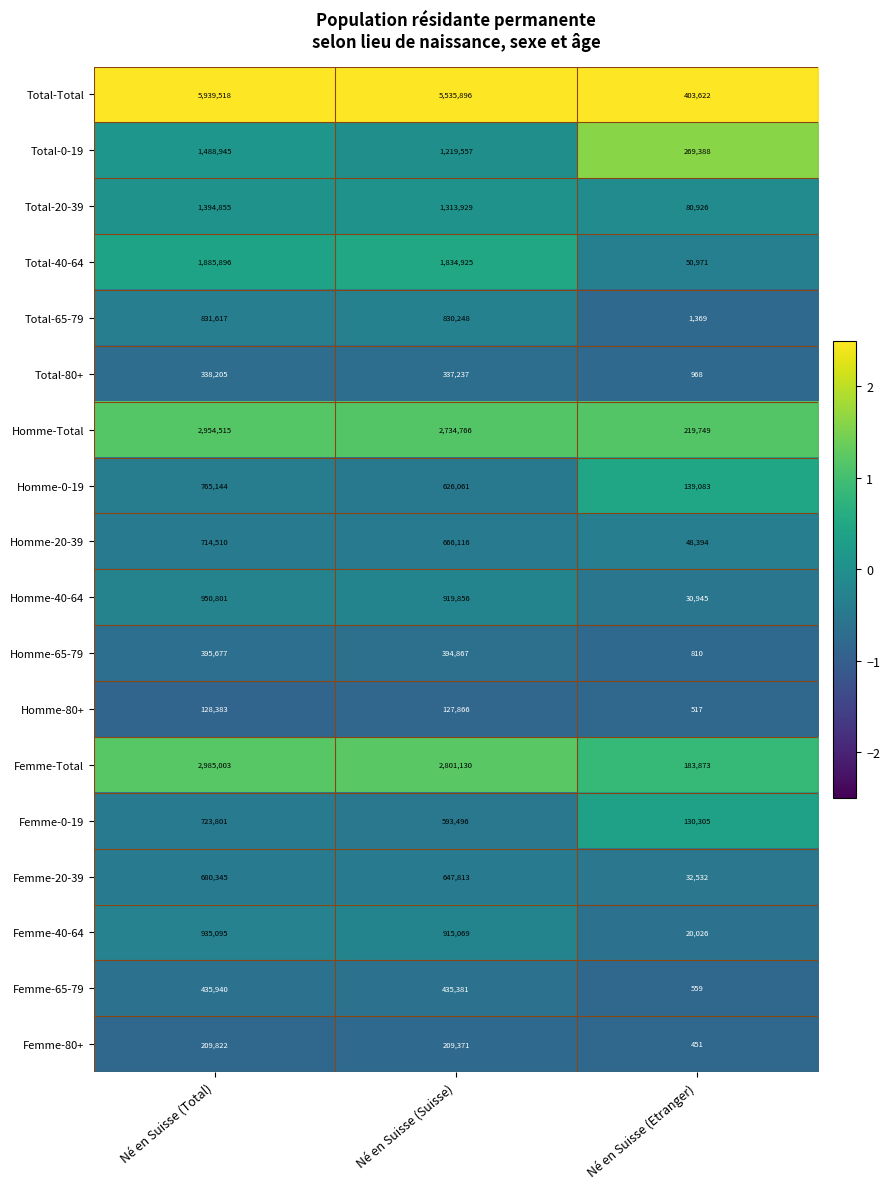

How many values in the Total-40-64 series are below 1834925?

1